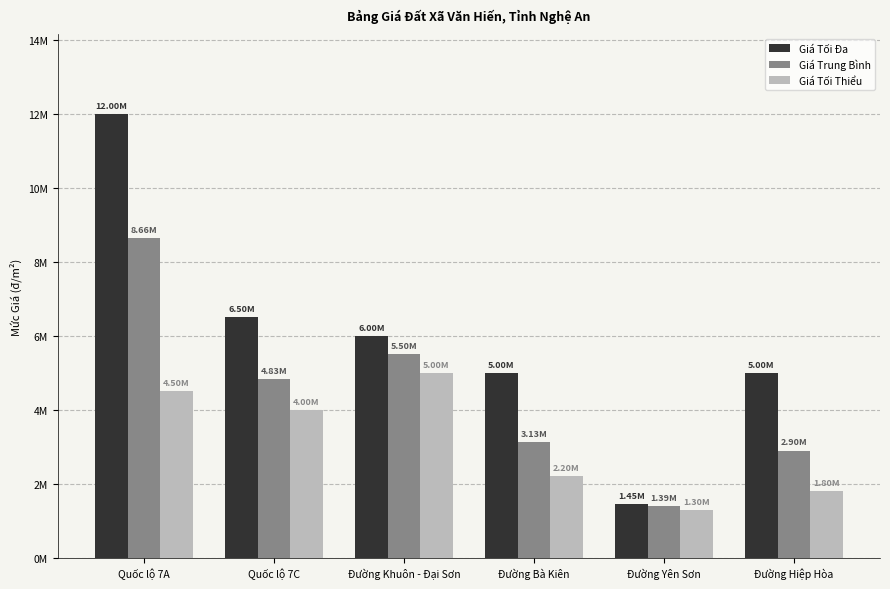

Between Đường Yên Sơn and Quốc lộ 7A, which is larger?

Quốc lộ 7A